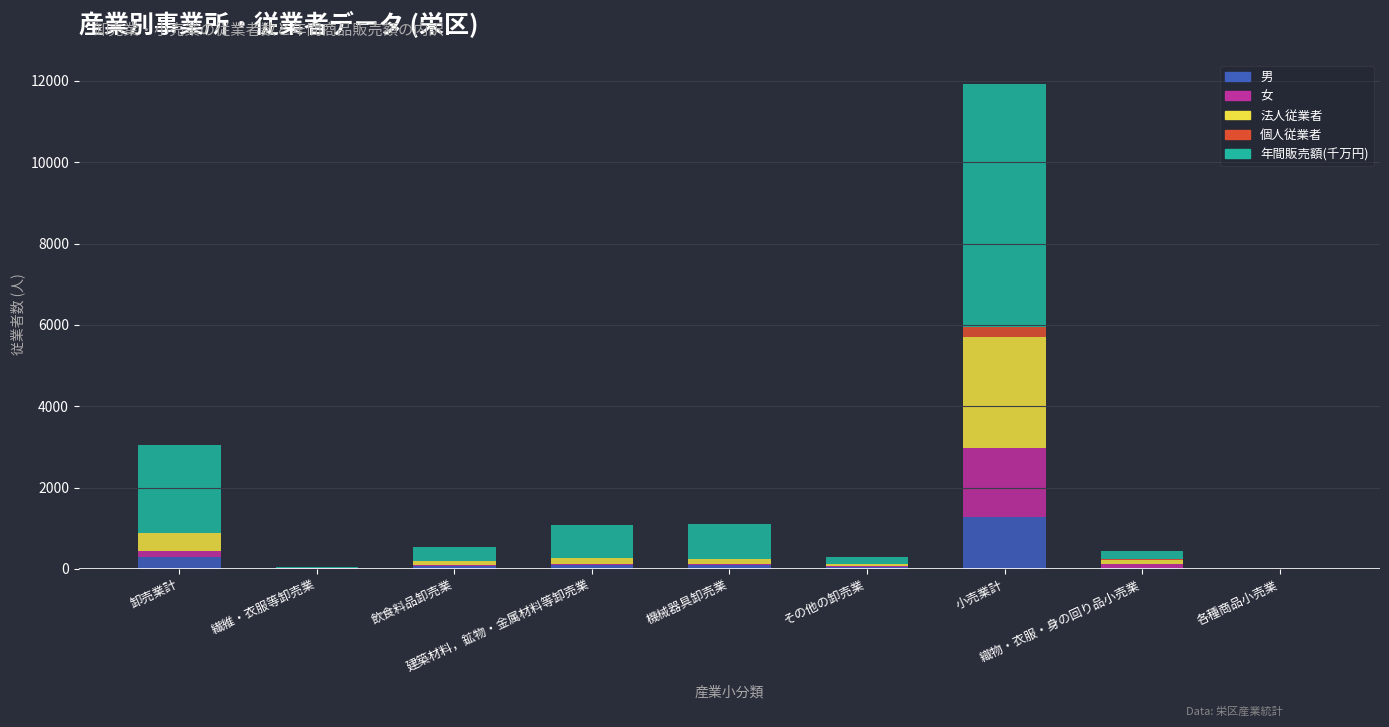

What is the maximum value for 男?

1284.0